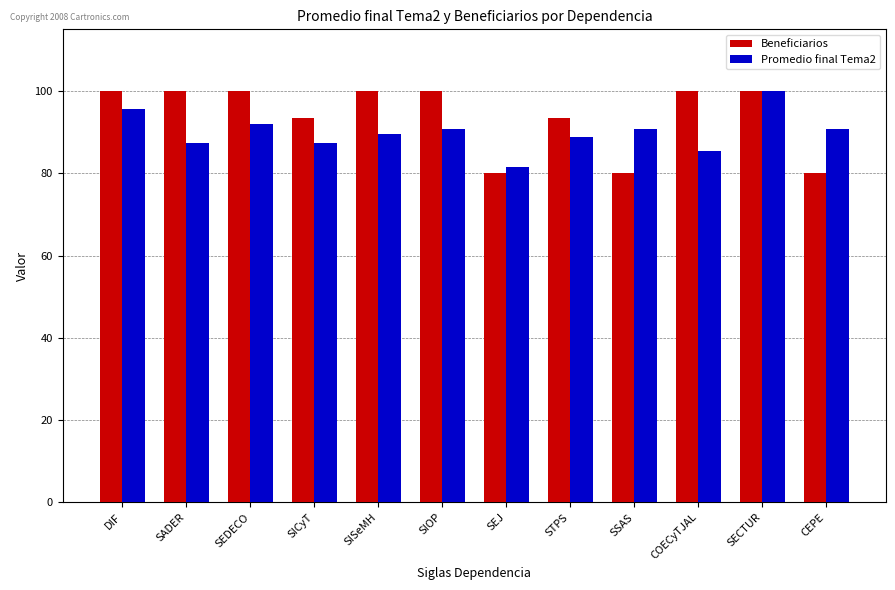

What is the label of the 1st bar from the left?

DIF